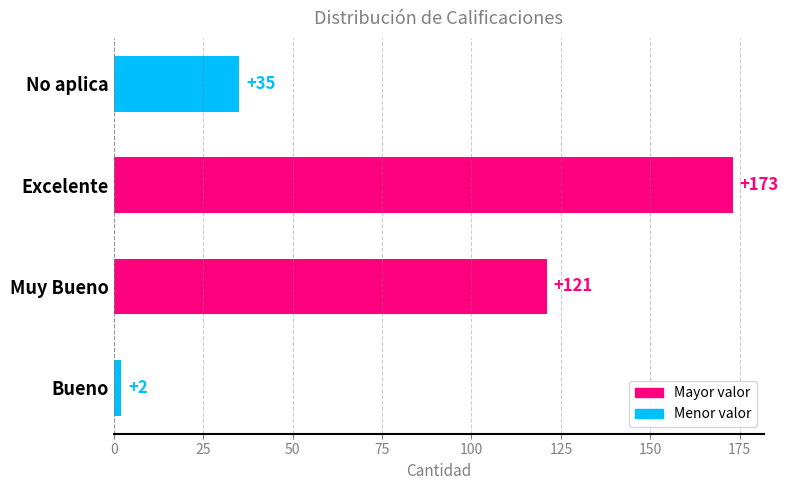

The value at No aplica is 35. True or false?

True